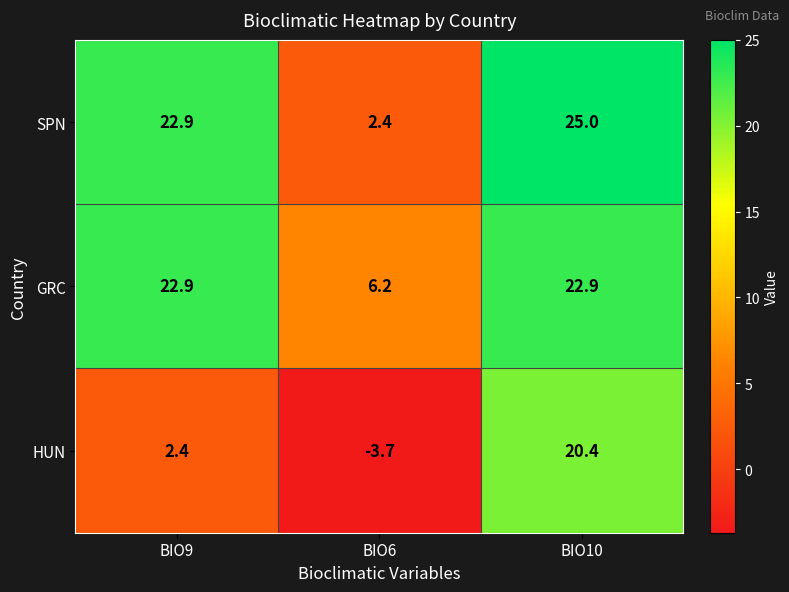

The value of HUN at BIO9 is 0.7. True or false?

False